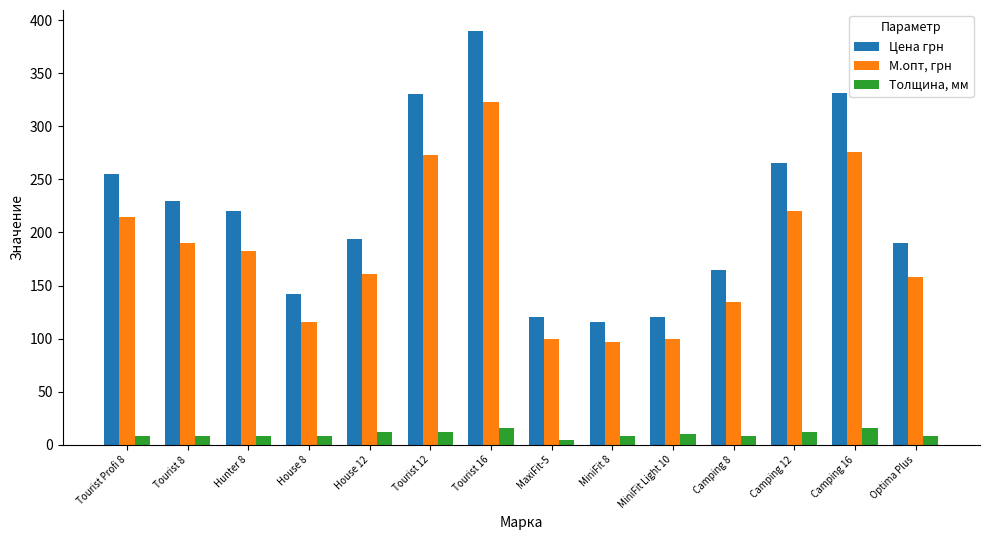

What is the maximum value shown in the chart?

390